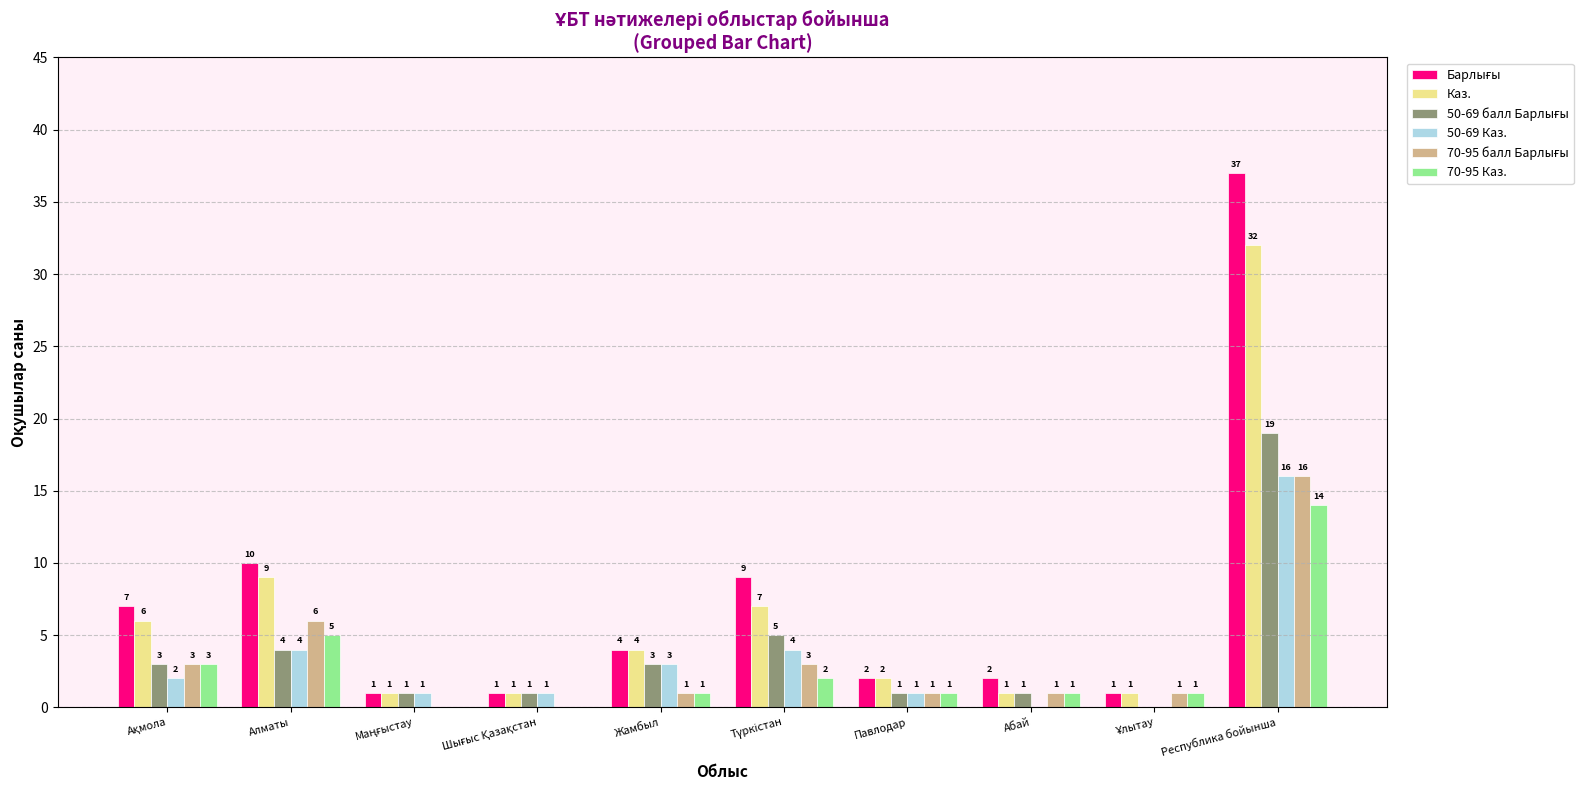

At which category is the sum across all series the highest?

Республика бойынша